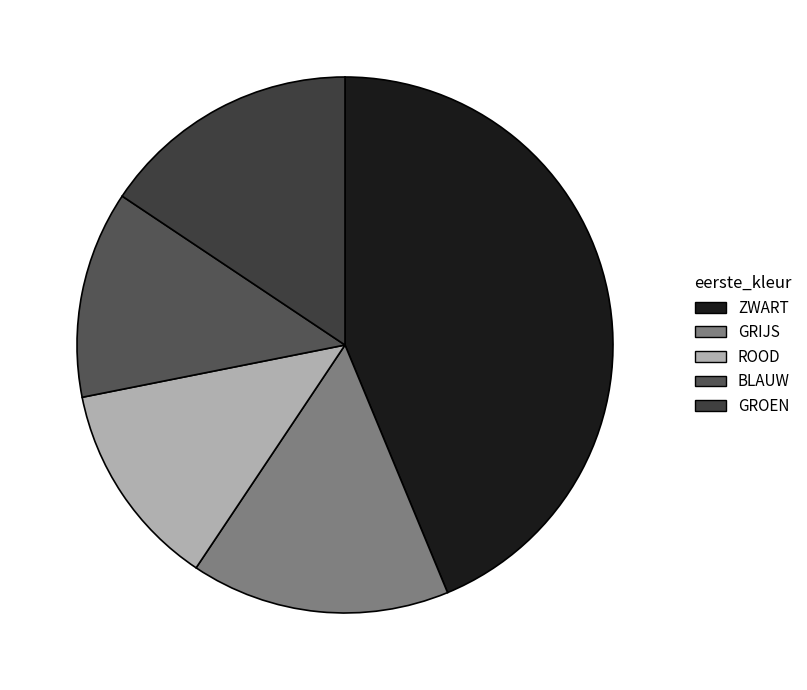

Rank the categories by value from lowest to highest.

ROOD, BLAUW, GRIJS, GROEN, ZWART